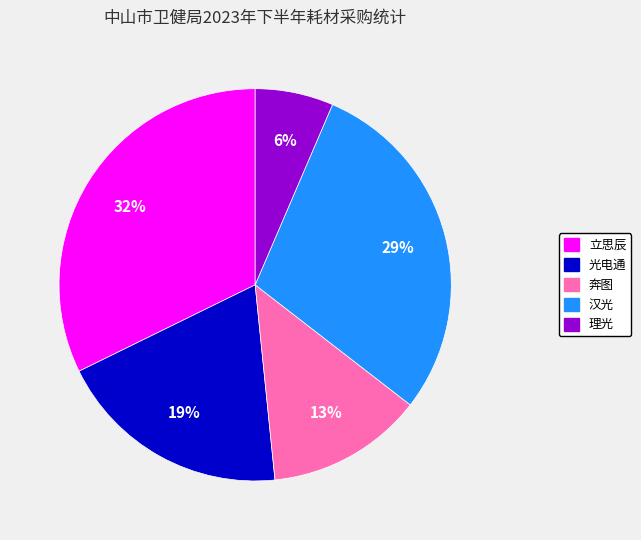

To the nearest percent, what portion does 奔图 represent?

13%